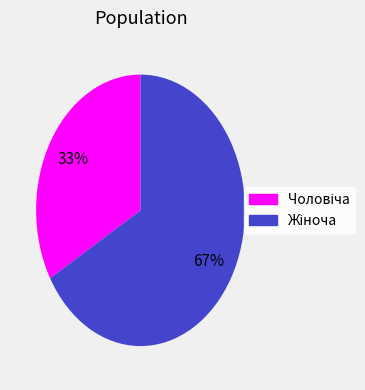

To the nearest percent, what is the average slice percentage?

50%